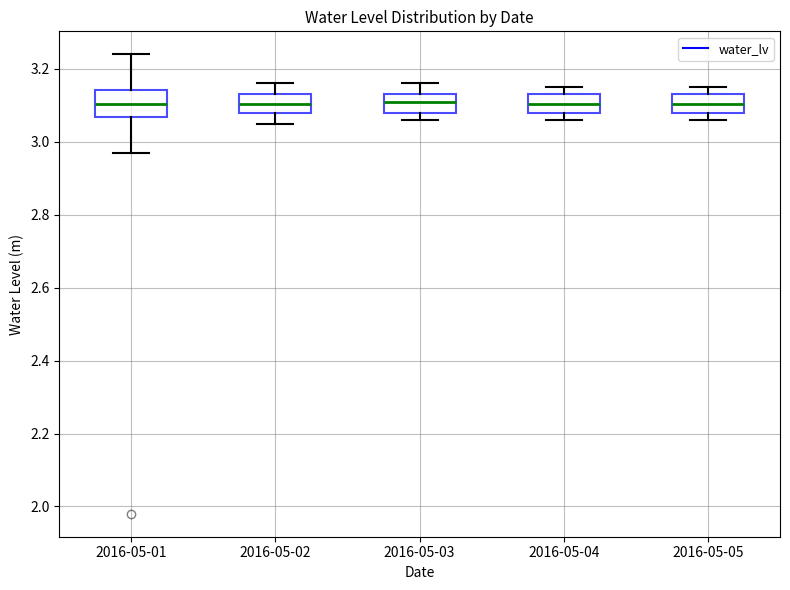

Reading left to right, read every box against the y-axis: the position of its median line, the range the box covers, and the ends of its whiskers. The values are not printed on the chart, so give them approximately, as read against the axis.

2016-05-01: median 3.10, box 3.06 to 3.14, whiskers 2.98 to 3.24
2016-05-02: median 3.10, box 3.08 to 3.14, whiskers 3.06 to 3.16
2016-05-03: median 3.12, box 3.08 to 3.14, whiskers 3.06 to 3.16
2016-05-04: median 3.10, box 3.08 to 3.14, whiskers 3.06 to 3.16
2016-05-05: median 3.10, box 3.08 to 3.14, whiskers 3.06 to 3.16